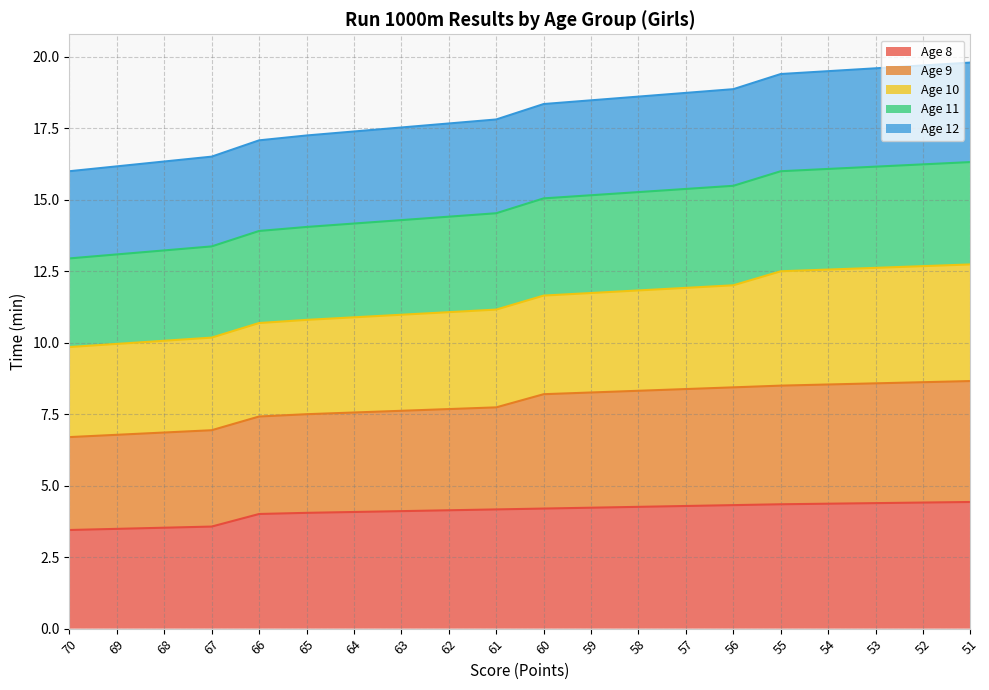

List the labels in order of Age 11 value, smallest first.

70, 69, 68, 67, 66, 65, 64, 63, 62, 61, 60, 59, 58, 57, 56, 55, 54, 53, 52, 51